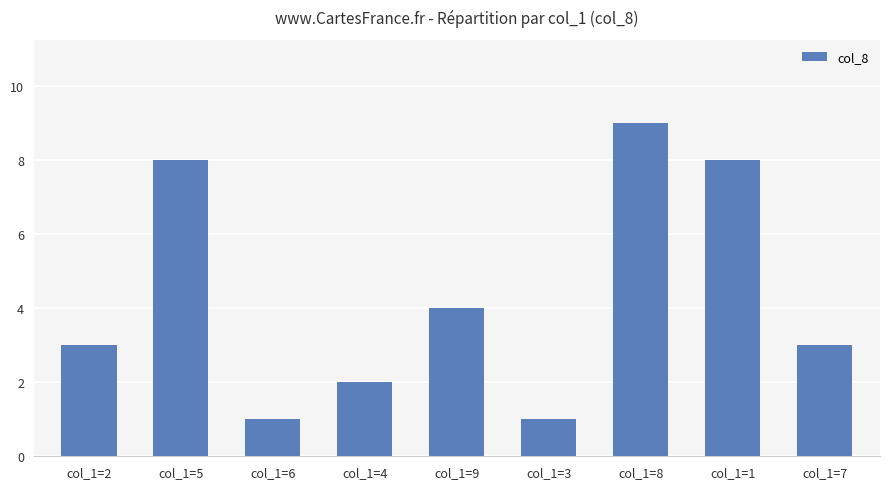

Is it true that the value at col_1=7 is 5?

False